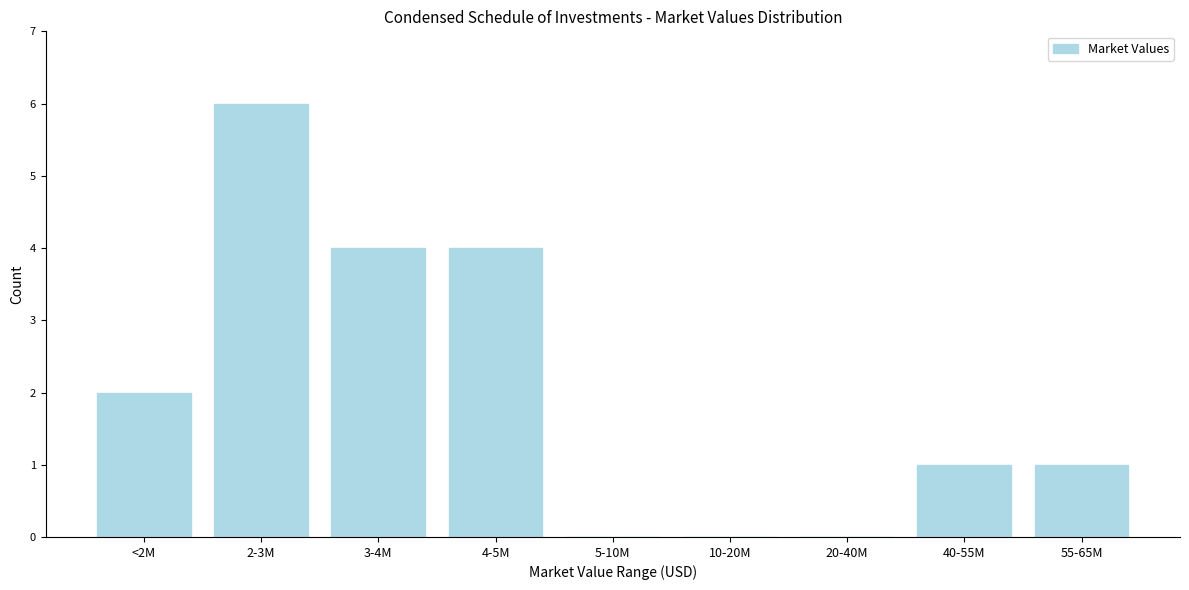

Reading left to right, transcribe all the data shown in this chart.

<2M=2	2-3M=6	3-4M=4	4-5M=4	5-10M=0	10-20M=0	20-40M=0	40-55M=1	55-65M=1